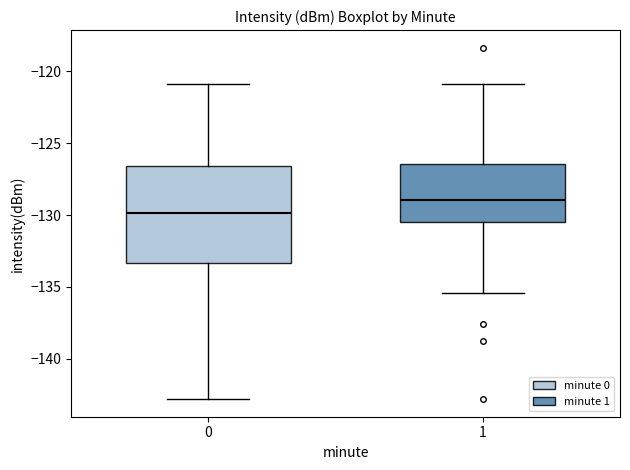

Reading left to right, transcribe this box plot: for each box, give where its median line is, the range the box spans, and where its two whiskers end, as read against the y-axis. The values are not printed on the chart, so give them approximately, as read against the axis.

0: median -130.0, box -133.5 to -126.5, whiskers -143.0 to -121.0
1: median -129.0, box -130.5 to -126.5, whiskers -135.5 to -121.0